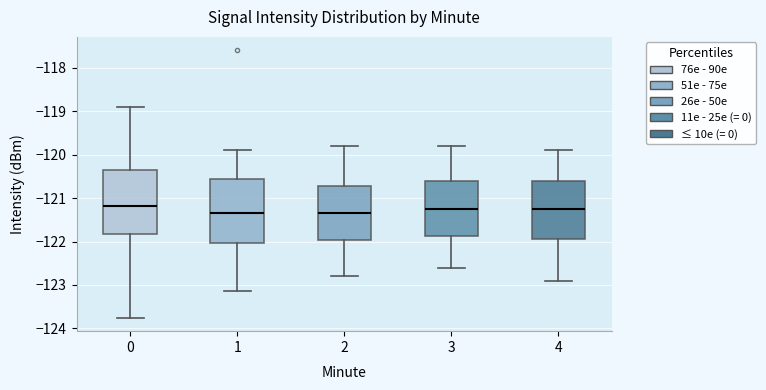

Reading left to right, read every box against the y-axis: the position of its median line, the range the box covers, and the ends of its whiskers. The values are not printed on the chart, so give them approximately, as read against the axis.

0: median -121.2, box -121.8 to -120.4, whiskers -123.8 to -118.9
1: median -121.3, box -122.0 to -120.6, whiskers -123.1 to -119.9
2: median -121.3, box -122.0 to -120.7, whiskers -122.8 to -119.8
3: median -121.2, box -121.9 to -120.6, whiskers -122.6 to -119.8
4: median -121.2, box -121.9 to -120.6, whiskers -122.9 to -119.9